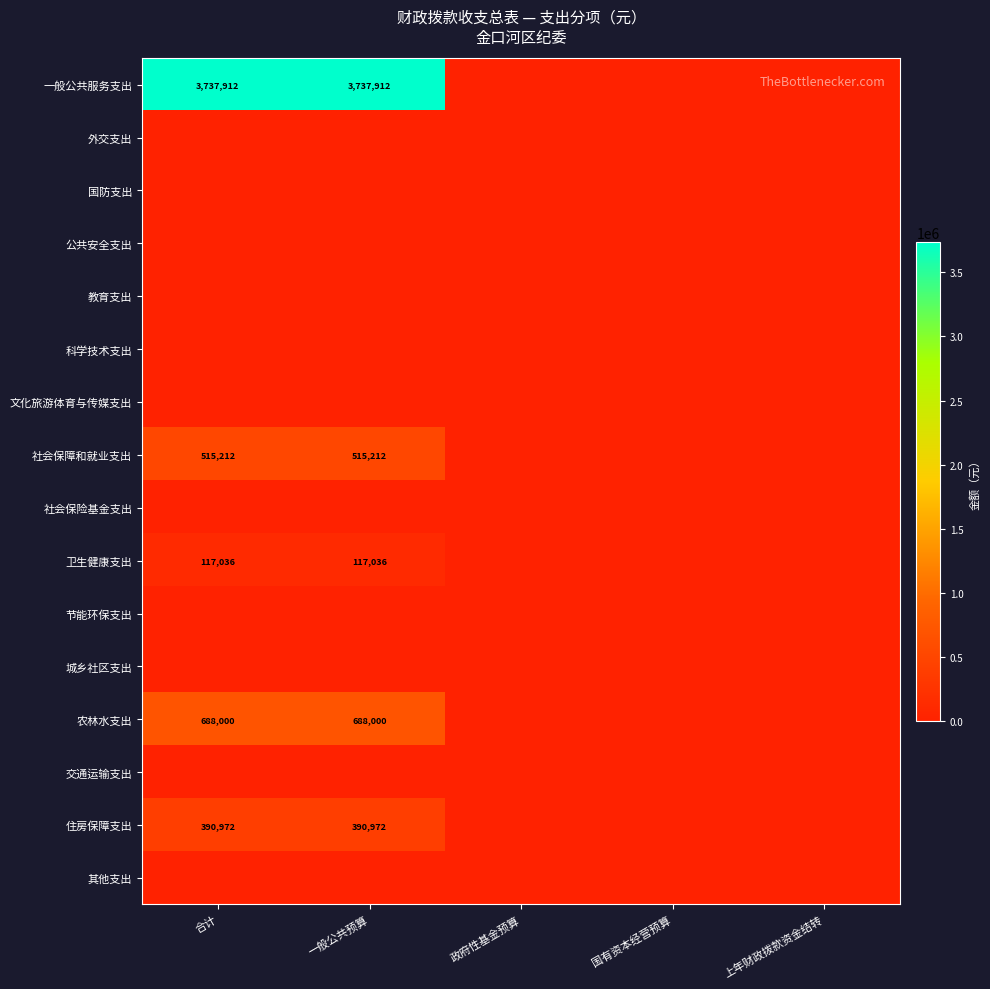

True or false: 农林水支出 has a value of 688000 at 合计.

True